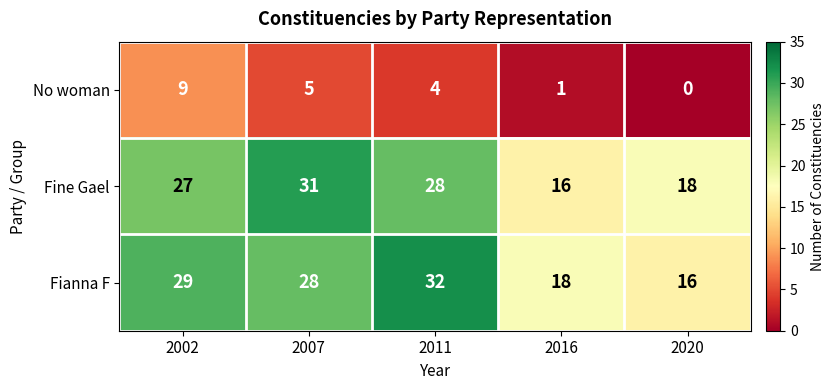

Where is No woman nearest to the value 4?

2011